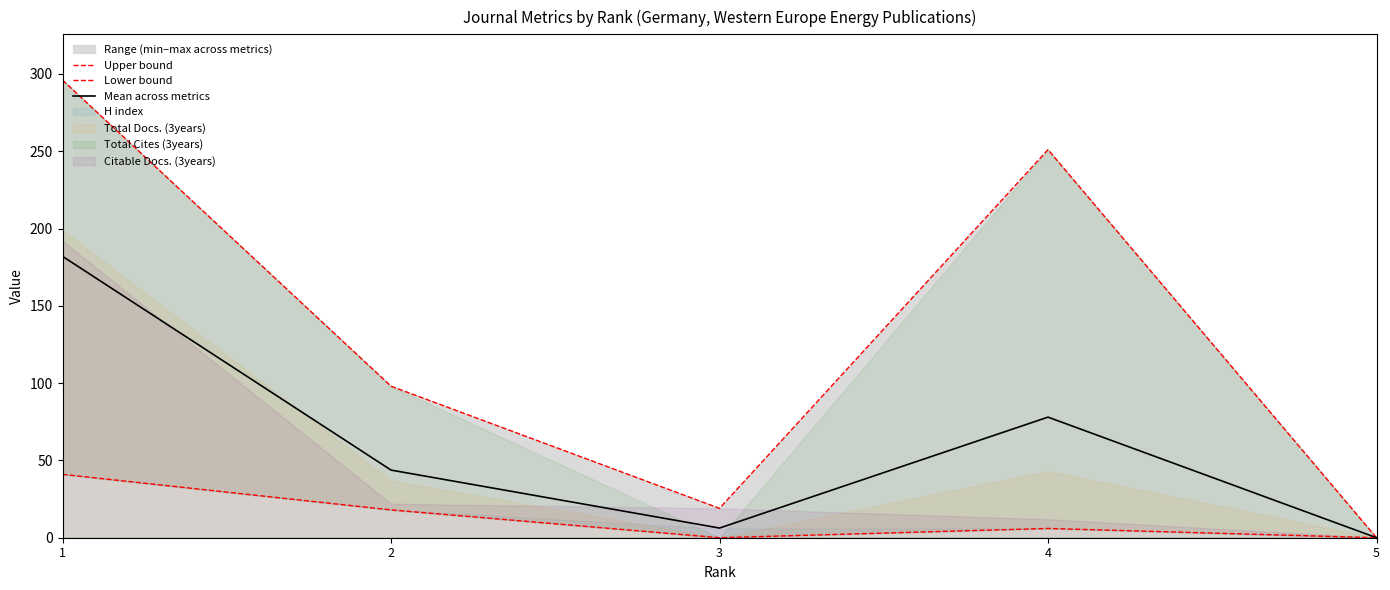

What is the maximum value for Mean across metrics?

182.0